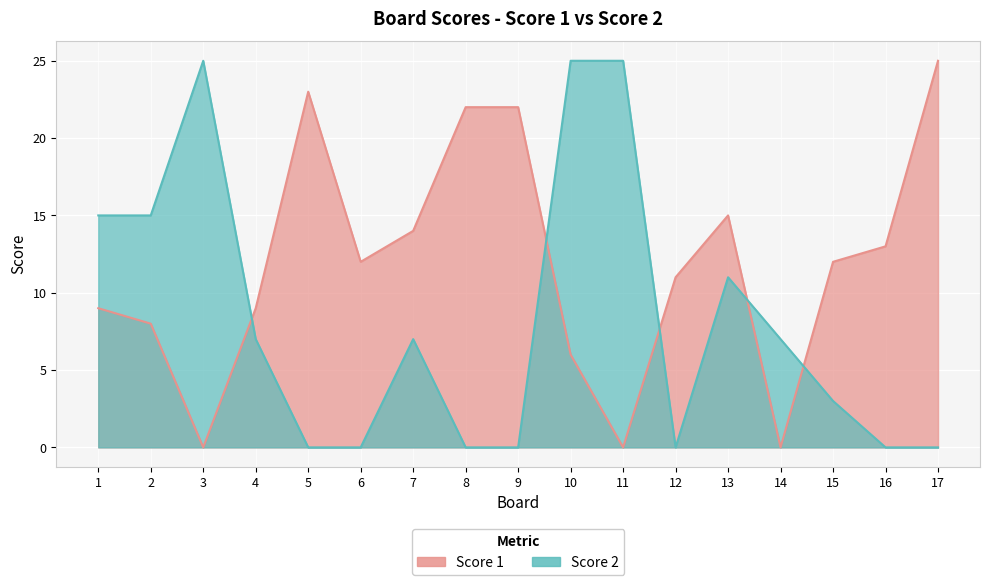

How many lines are shown in the chart?

2